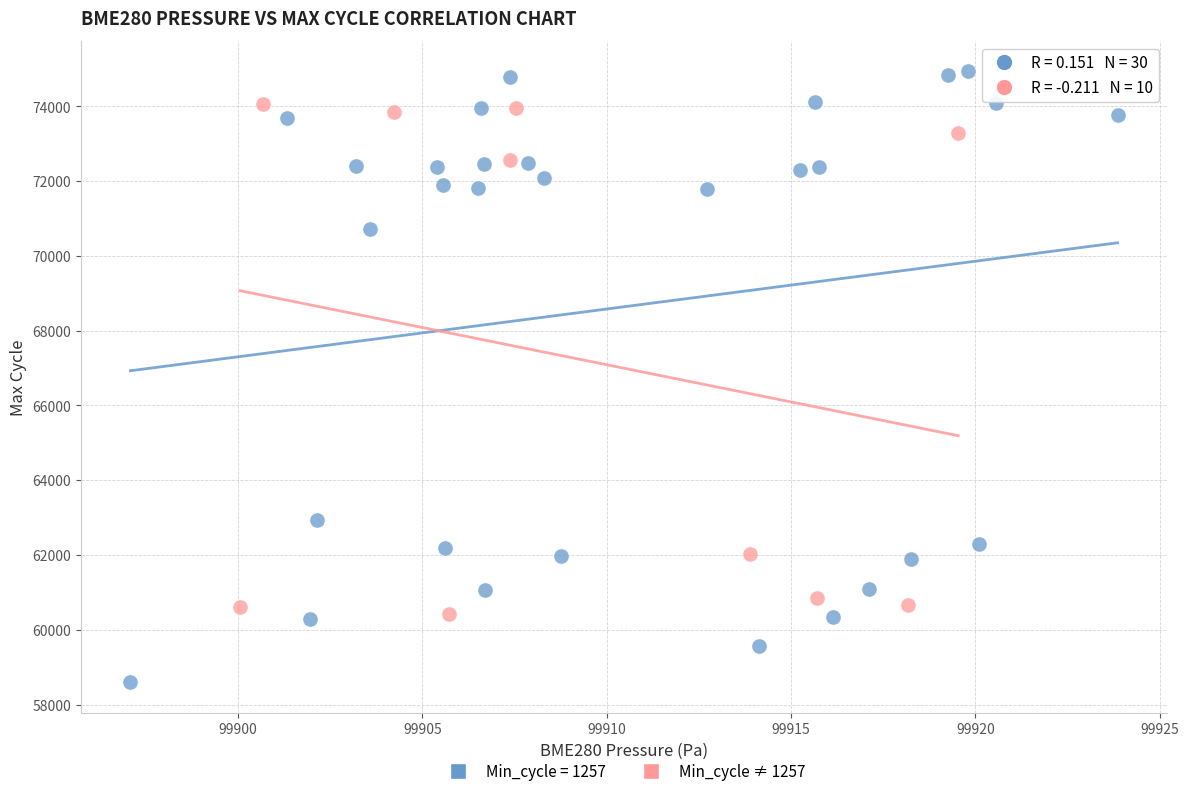

Which series has the largest Y range (max minus min)?

Min_cycle = 1257